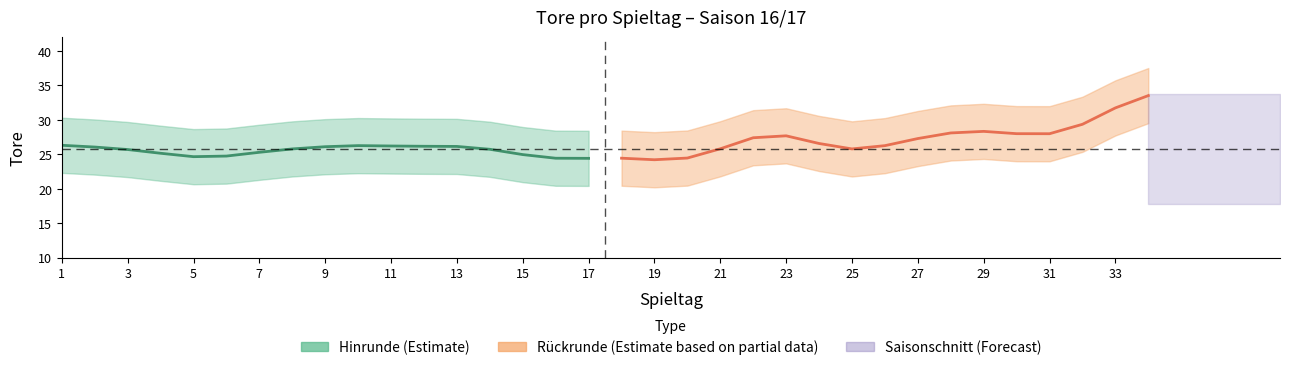

Reading left to right, transcribe all the data shown in this chart.

28	24	25	31	17	27	25	28	22	31	25	23	30	26	24	24	21	31	21	22	24	29	36	24	16	35	22	31	29	30	24	24	37	35